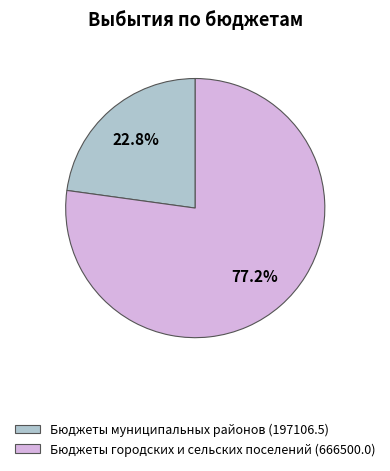

What percentage do Бюджеты городских и сельских поселений (666500.0) and Бюджеты муниципальных районов (197106.5) together represent?

100.0%